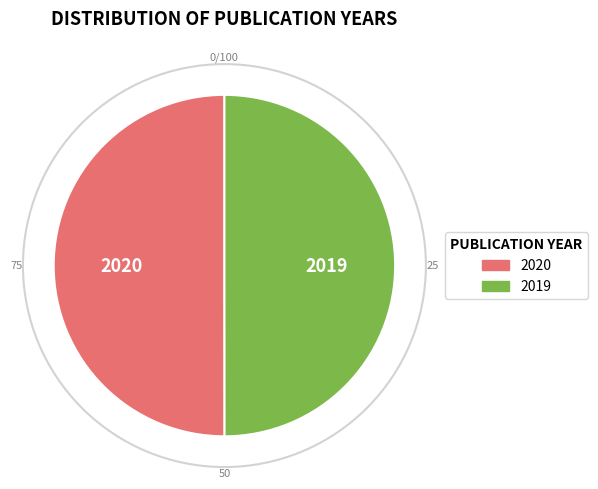

Approximately how many times larger is the value at 2020 compared to 2019?

1.0